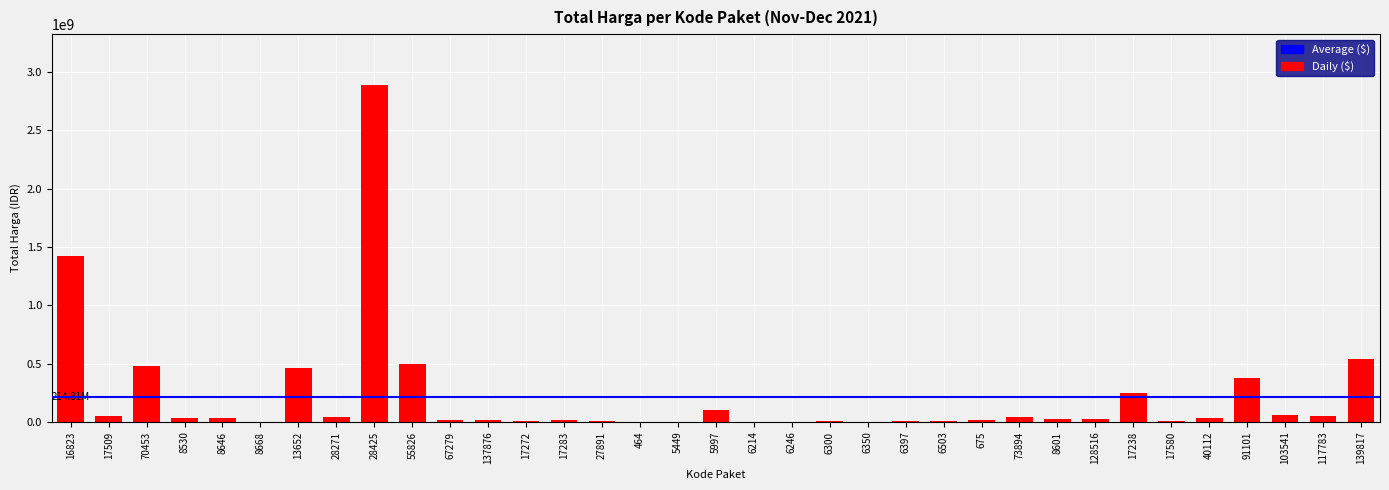

Is it true that the value at 103541 is 56152800?

True